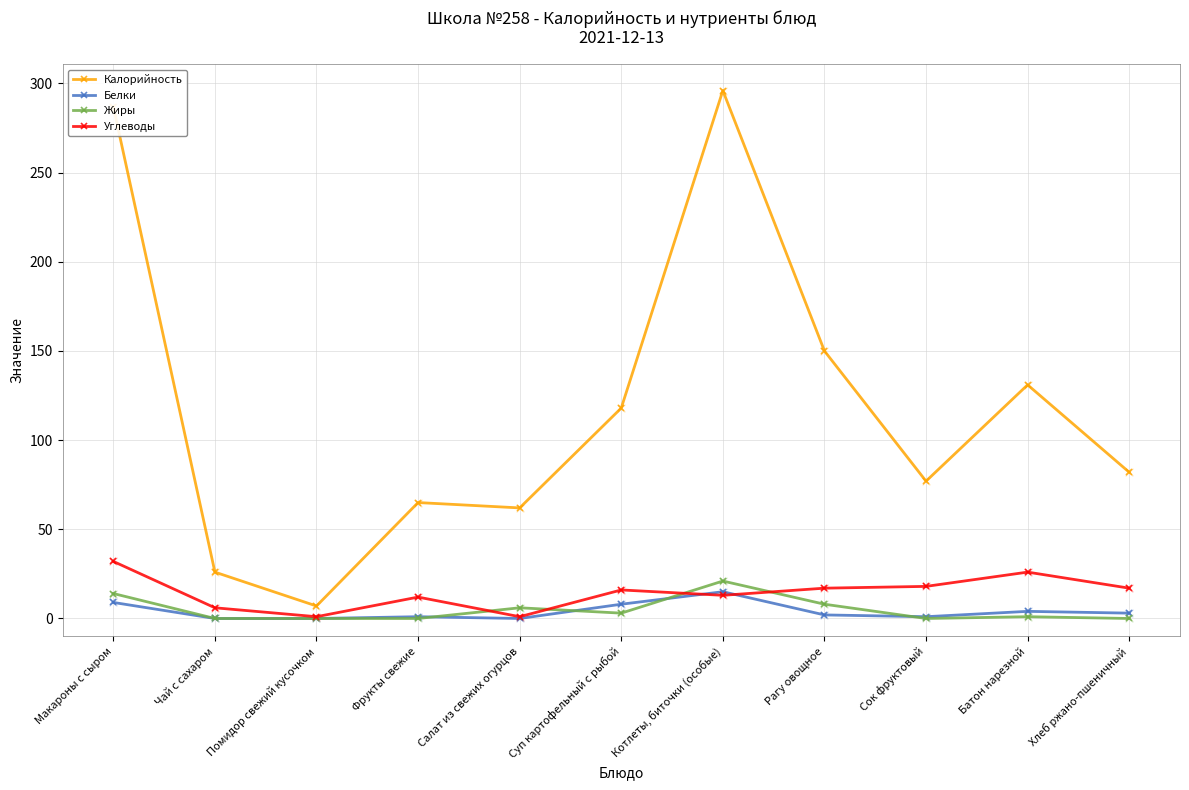

What are all the series names shown in the legend?

Калорийность, Белки, Жиры, Углеводы